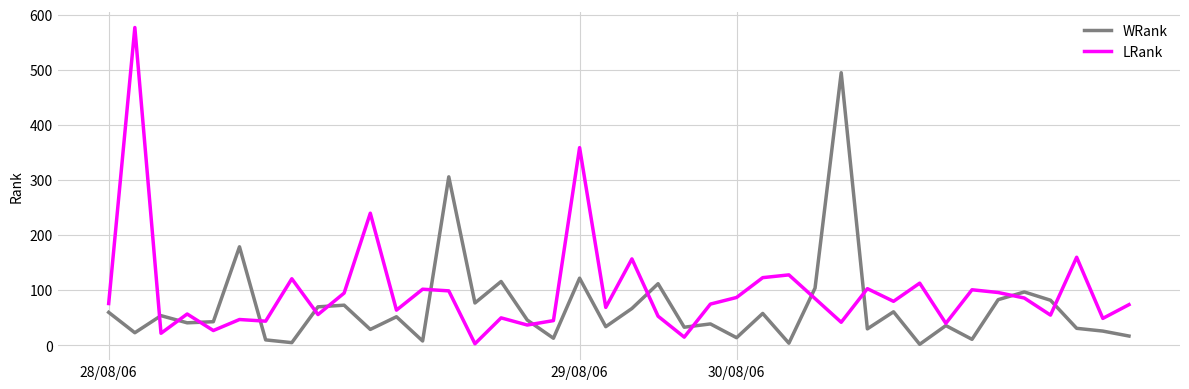

What is the minimum value for LRank?

3